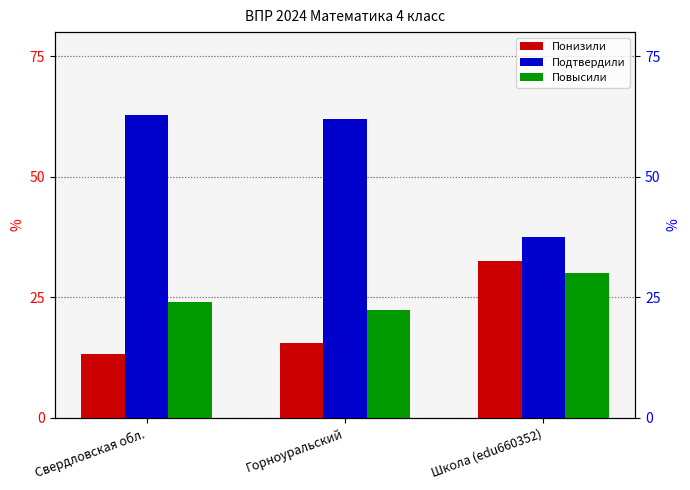

At which label does Понизили reach its peak?

Школа (edu660352)